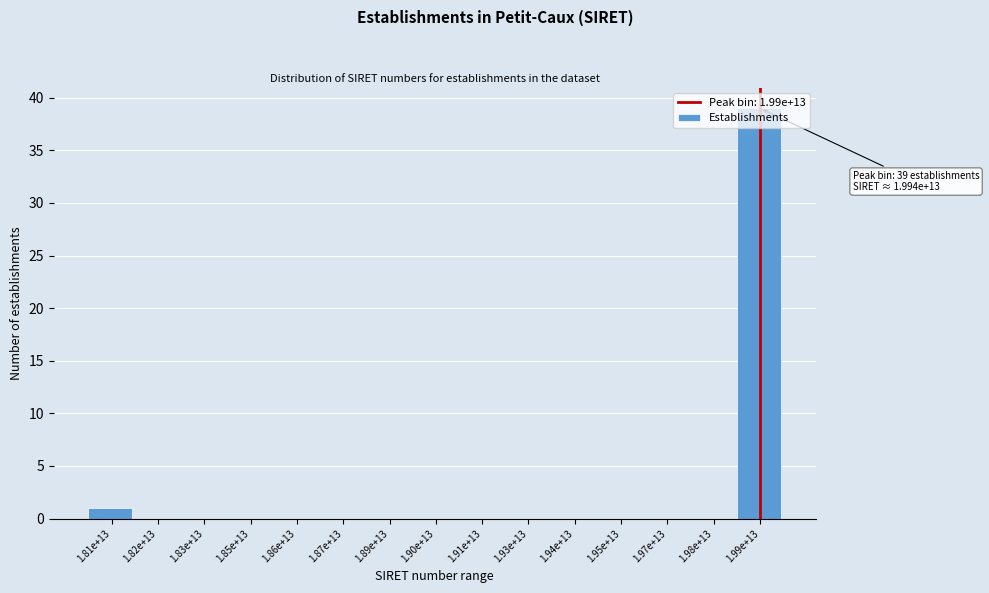

What is the sum of all values?

40